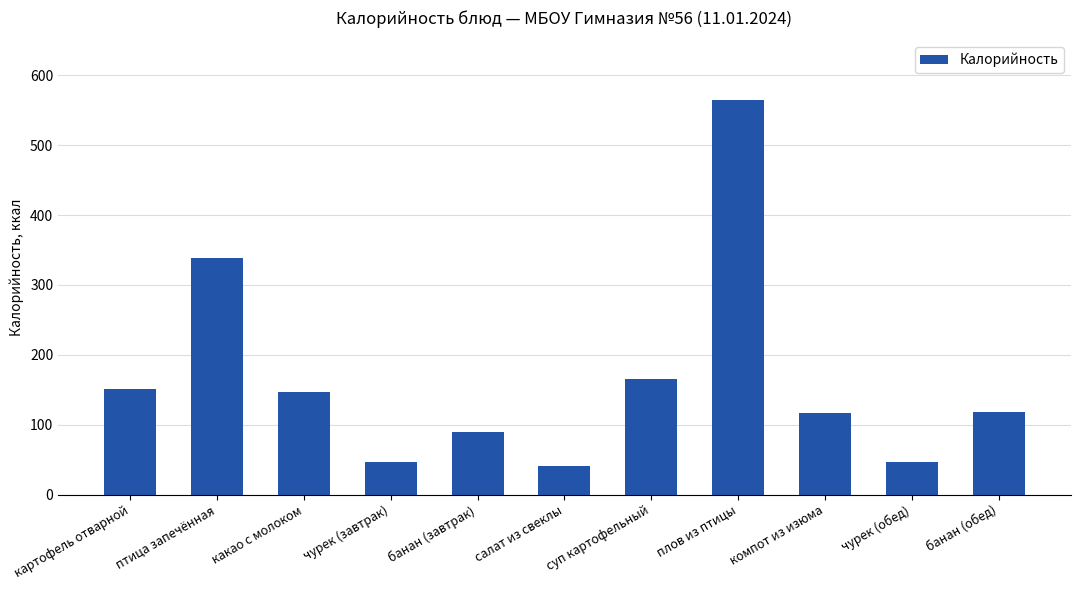

At which category does the chart reach its peak across all series?

плов из птицы